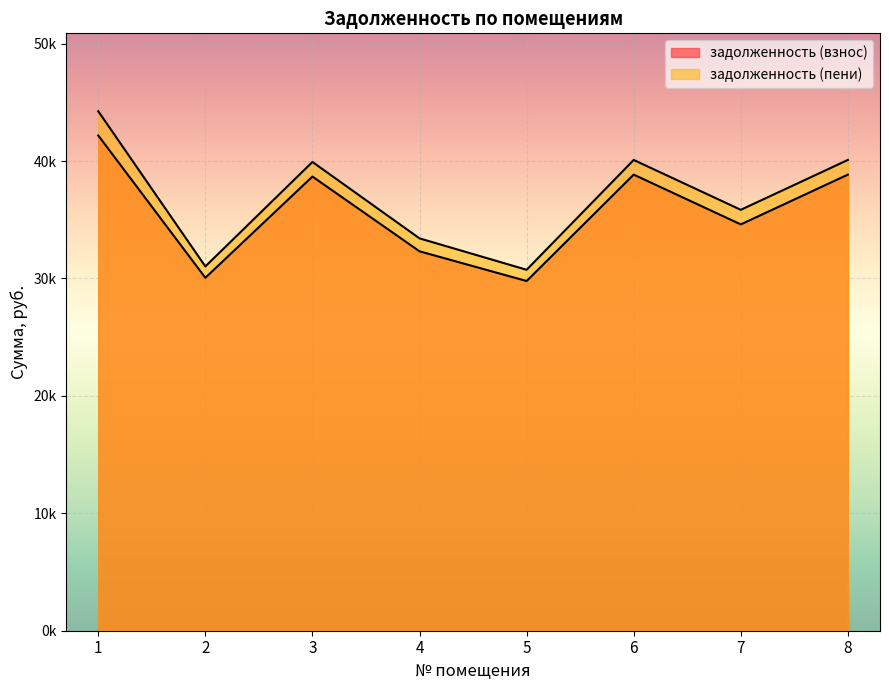

Does the chart display data point markers on the line(s)?

No